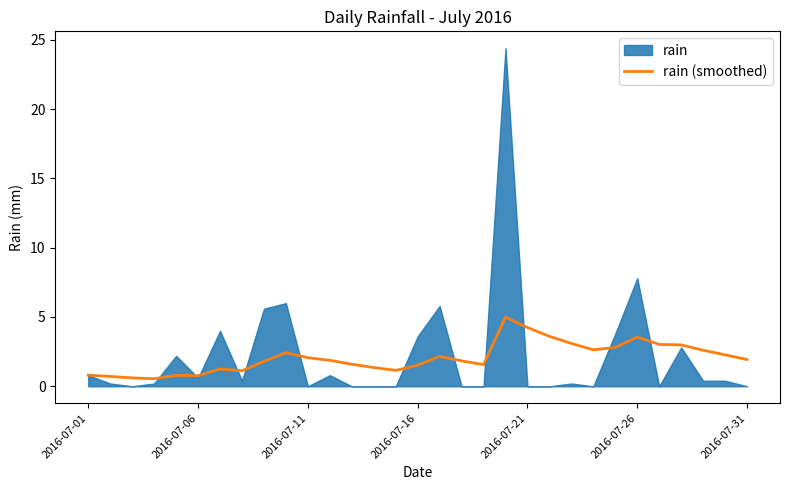

What is the maximum value for rain (smoothed)?

5.0